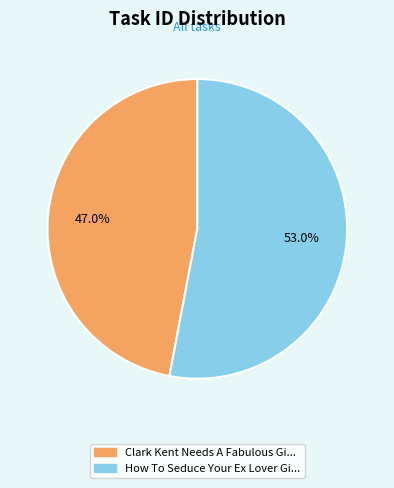

Is there a majority slice in this chart?

Yes